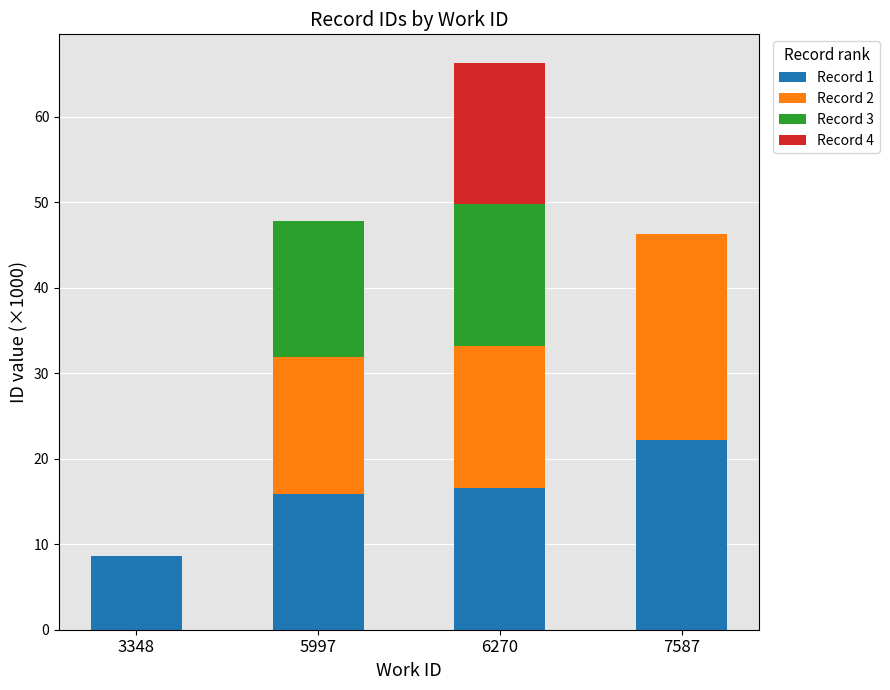

At which category is the sum across all series the highest?

6270